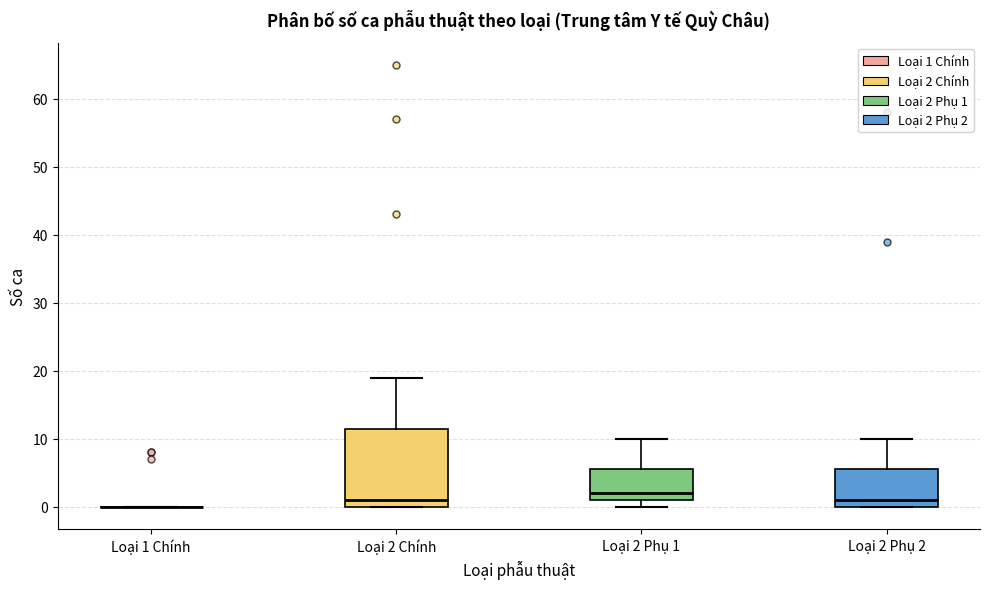

Reading left to right, read every box against the y-axis: the position of its median line, the range the box covers, and the ends of its whiskers. The values are not printed on the chart, so give them approximately, as read against the axis.

Loại 1 Chính: box collapsed to a line at 0, whiskers 0 to 0
Loại 2 Chính: median 1, box 0 to 12, whiskers 0 to 19
Loại 2 Phụ 1: median 2, box 1 to 6, whiskers 0 to 10
Loại 2 Phụ 2: median 1, box 0 to 6, whiskers 0 to 10